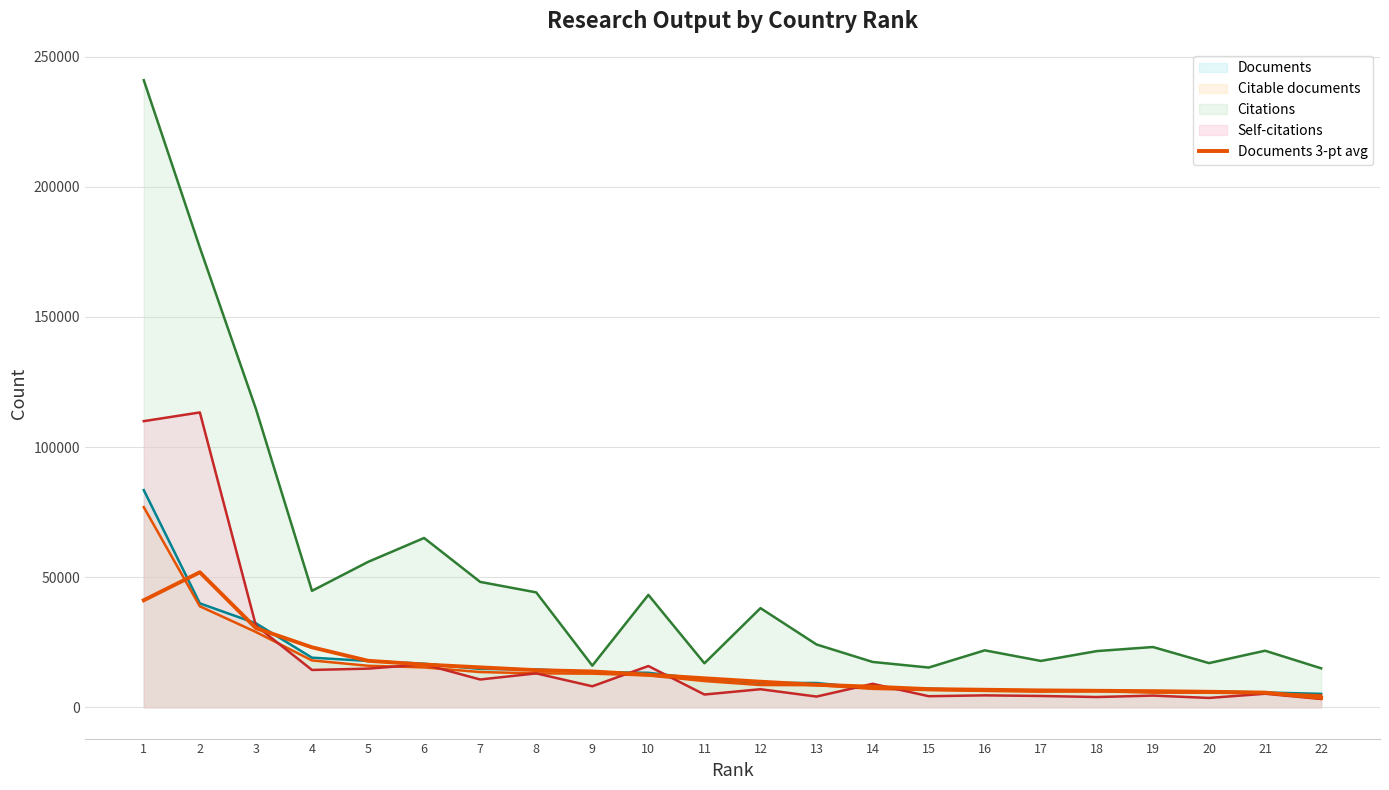

Read the value at 19.

6179.0